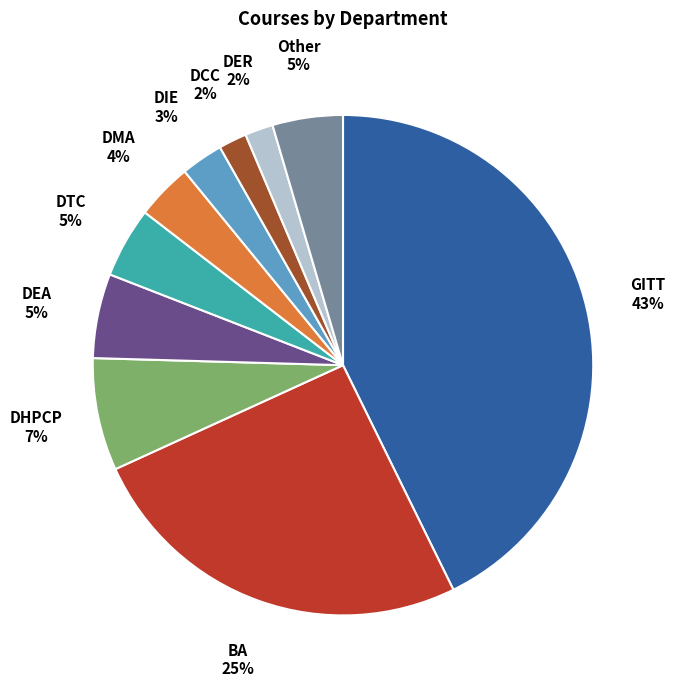

Is there a majority slice in this chart?

No